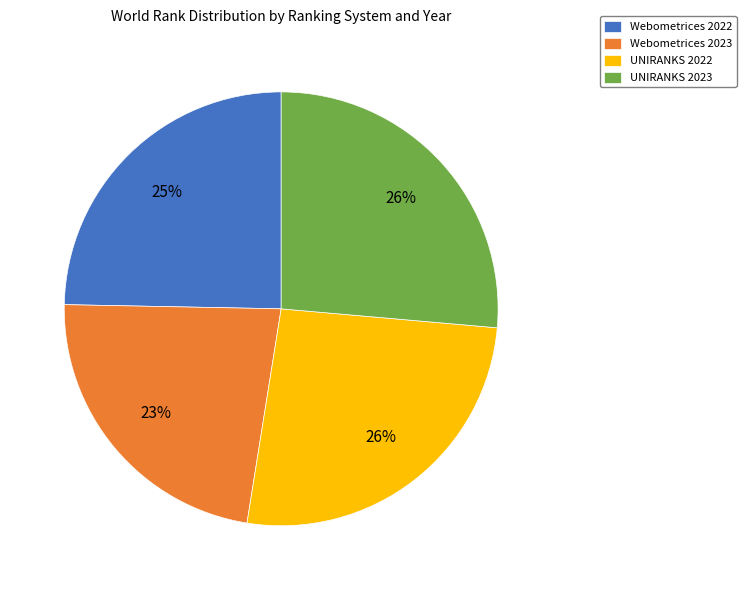

To the nearest percent, what is the combined percentage of UNIRANKS 2023 and Webometrices 2022?

51%